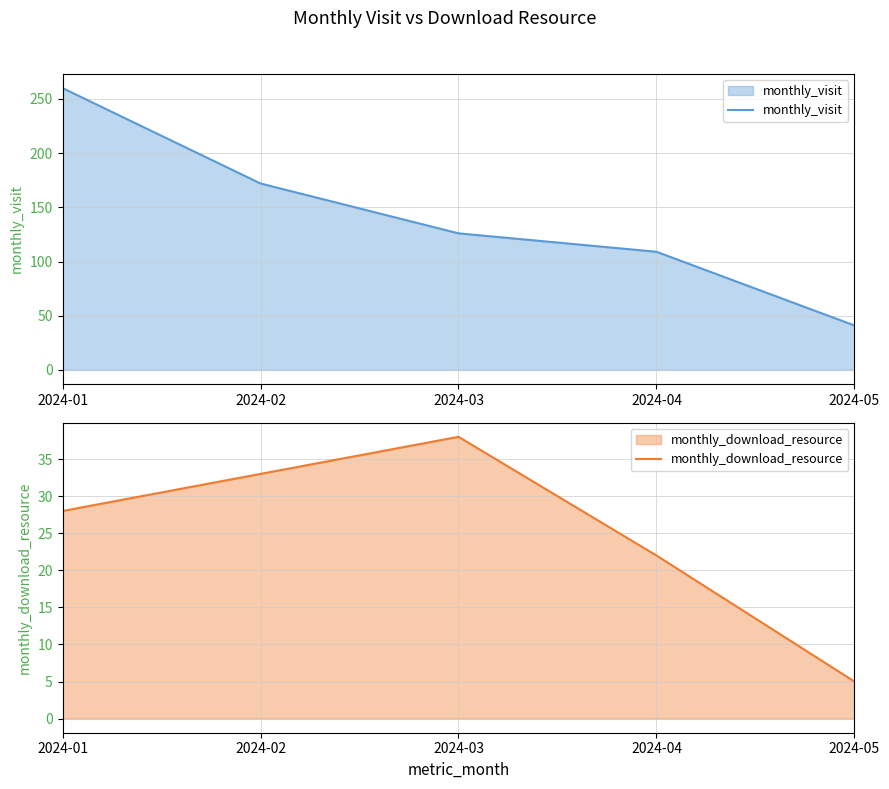

How many data points in monthly_visit are above 126?

2